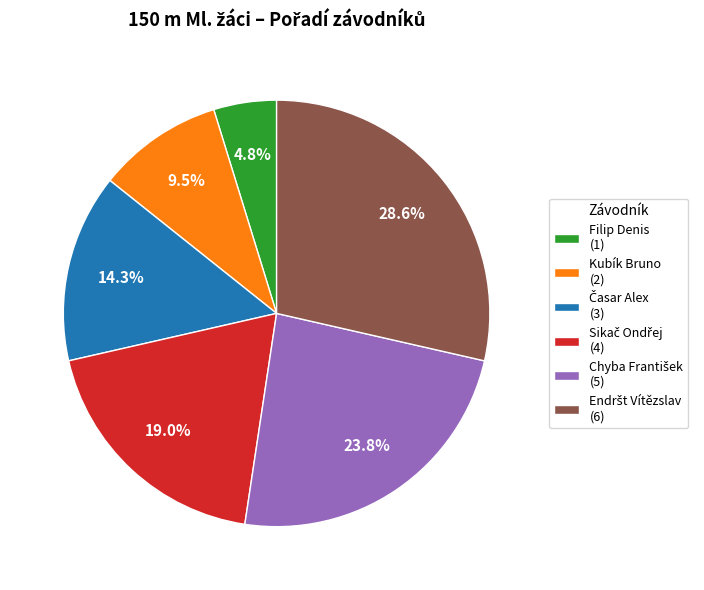

Combined, what portion of the pie is Kubík Bruno (2) and Filip Denis (1)?

14.3%